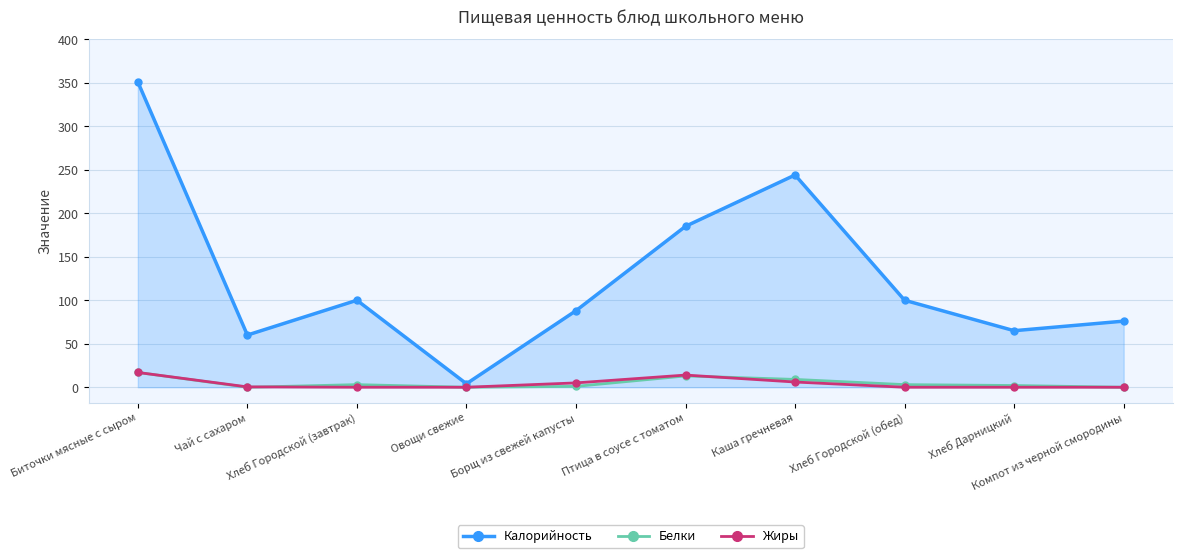

What is the difference between the maximum and minimum values in the Белки series?

17.0